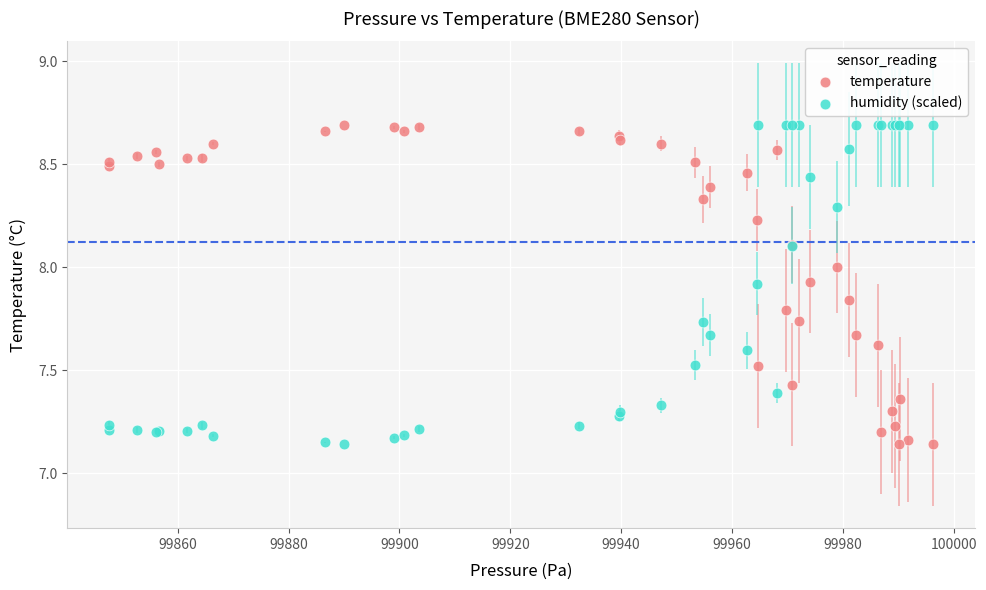

What is the X range (max minus min) for the scatter plot?

148.8